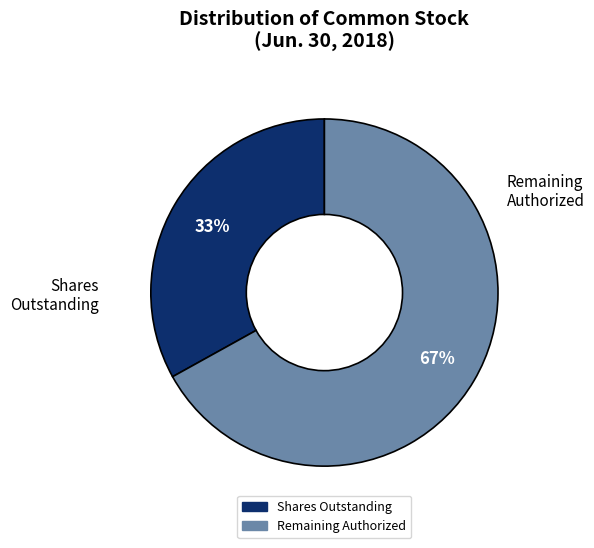

Does any single category account for the majority?

Yes